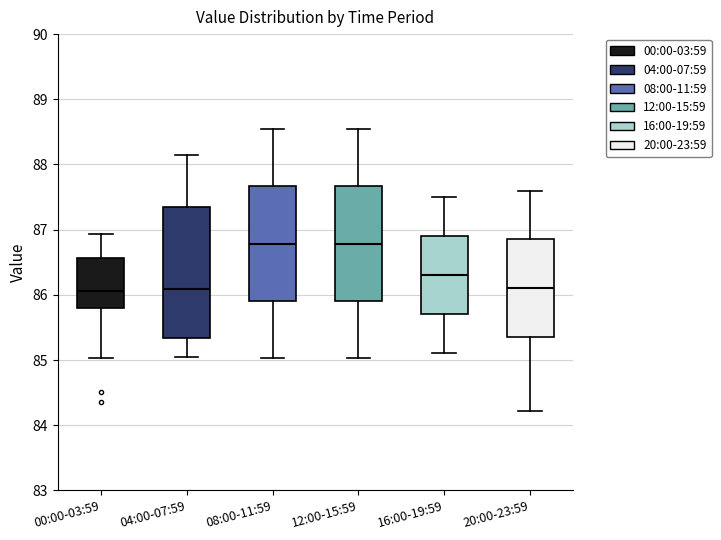

Where does the median line of the box for 20:00-23:59 sit on the y-axis? The values are not printed on the chart, so give them approximately, as read against the axis.

86.1